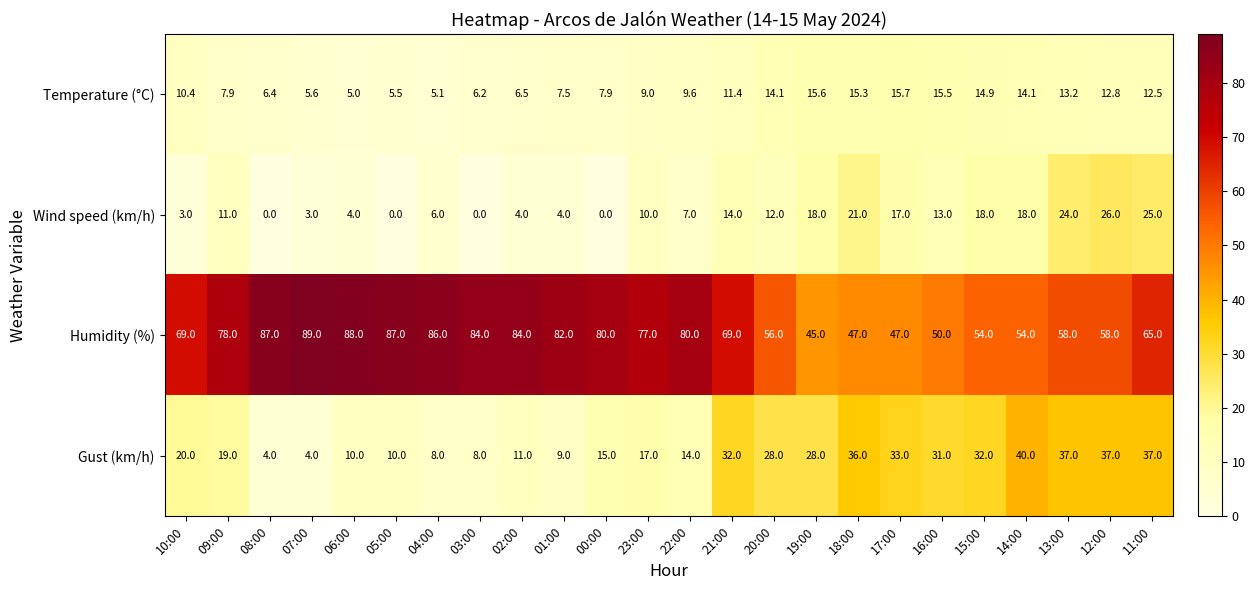

The value of Temperature (°C) at 23:00 is 9.0. True or false?

True